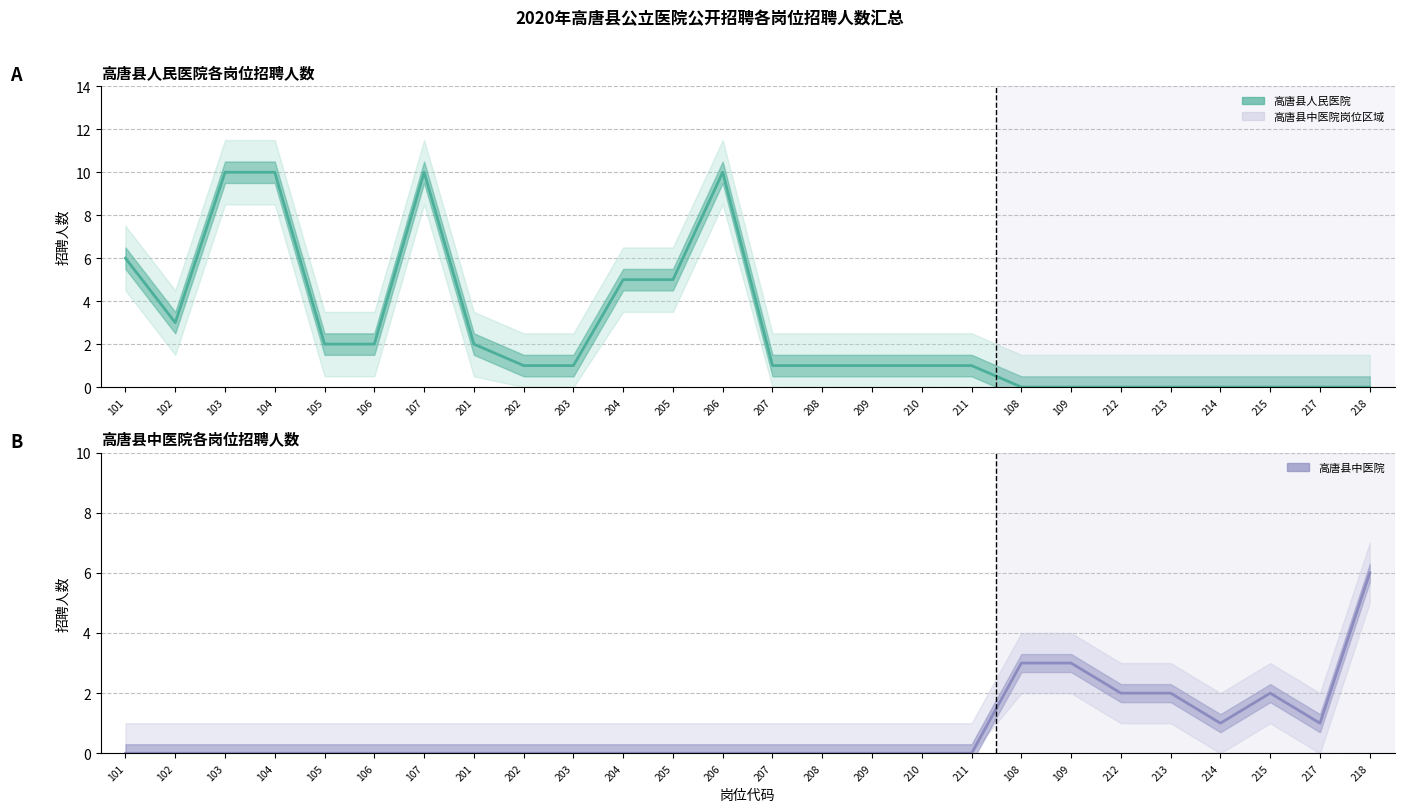

Count the number of data series in this chart.

2